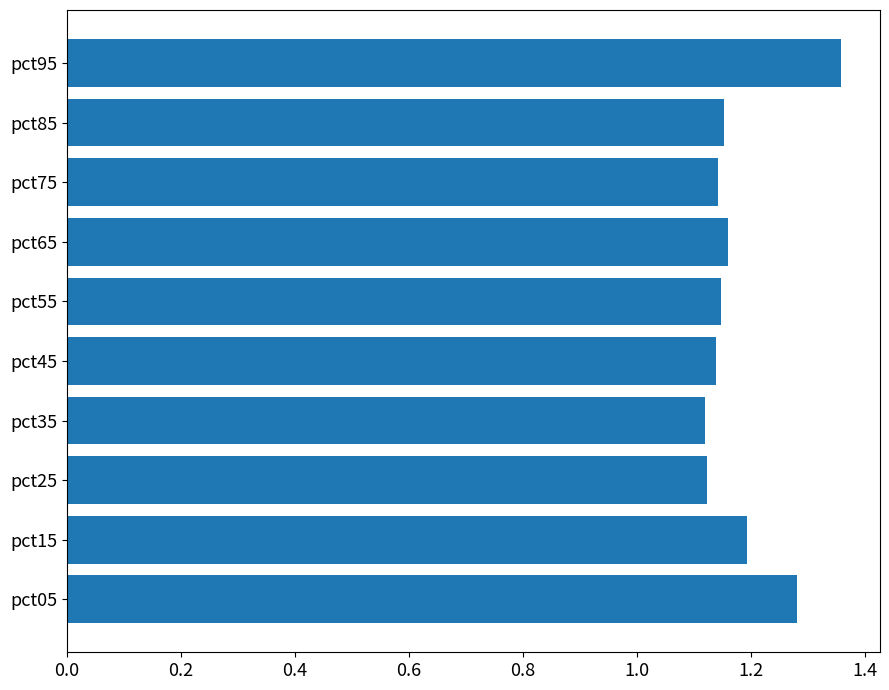

Which category has the highest value across all series?

pct95